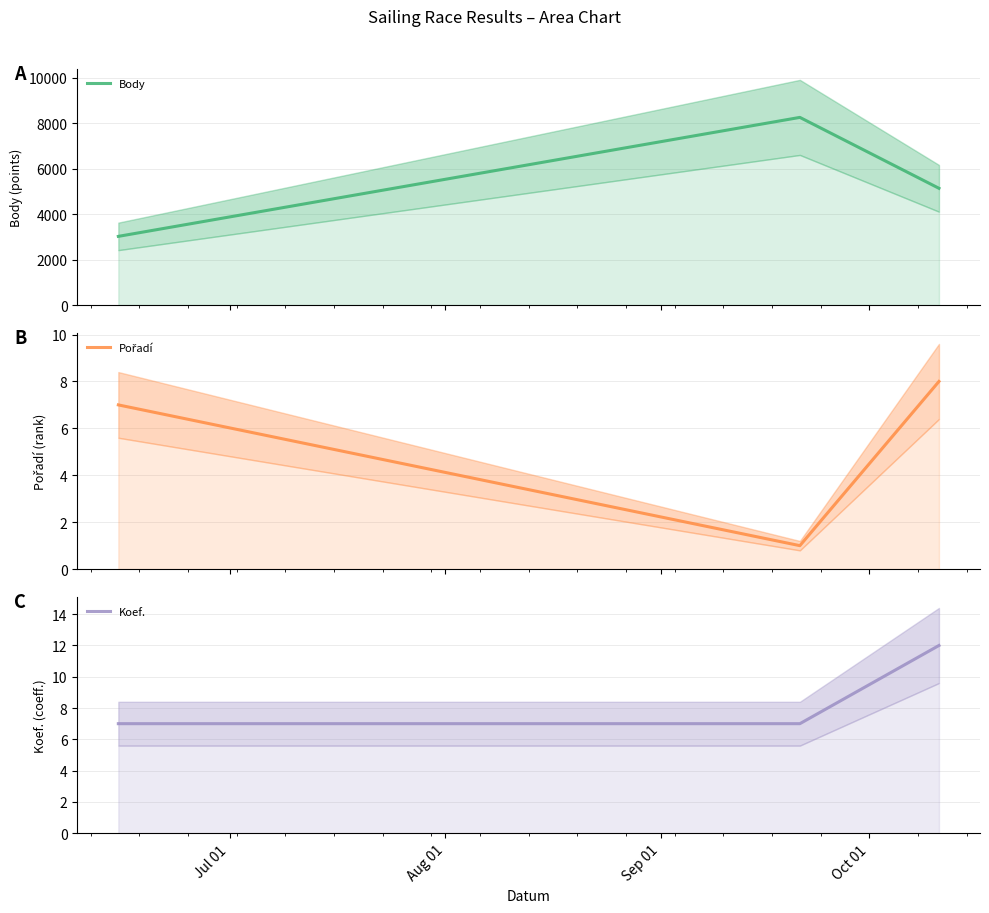

What is the sum of all Body (center) values?

16425